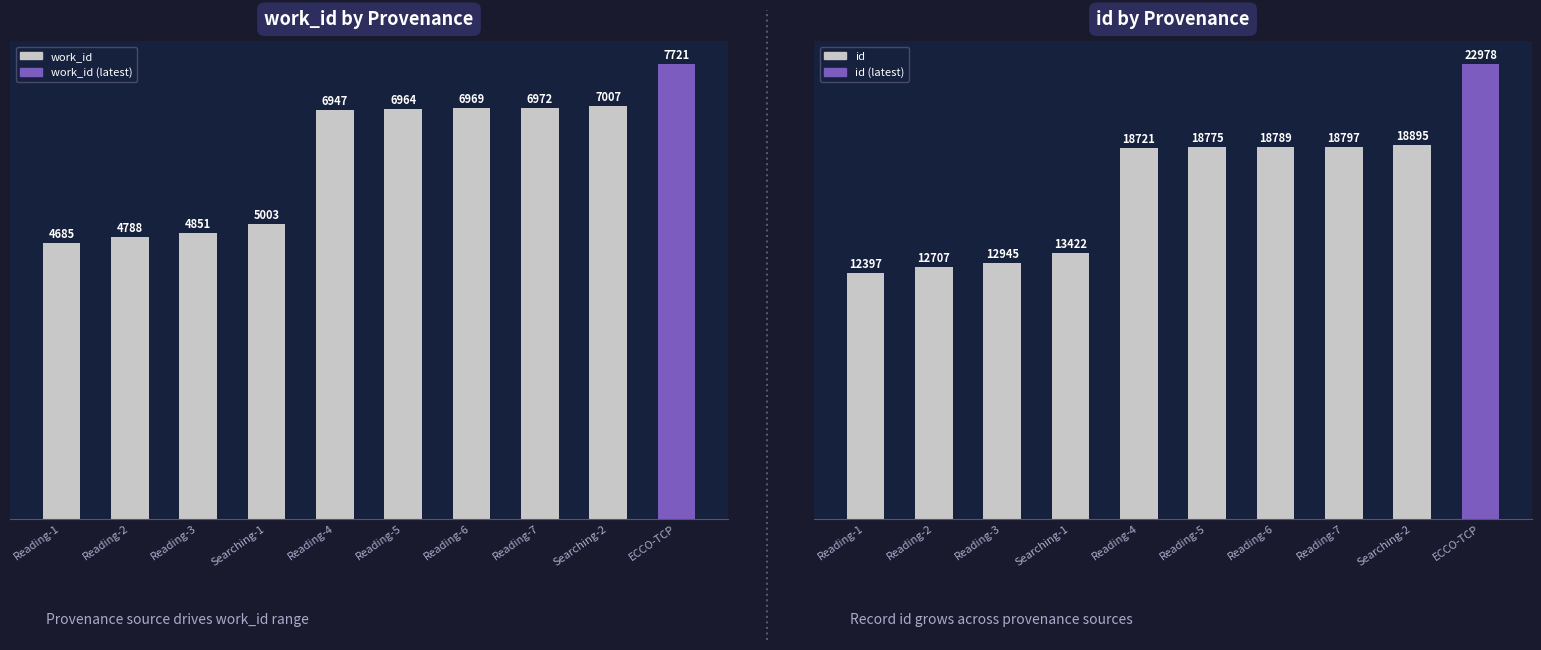

How many categories are shown in the chart?

10